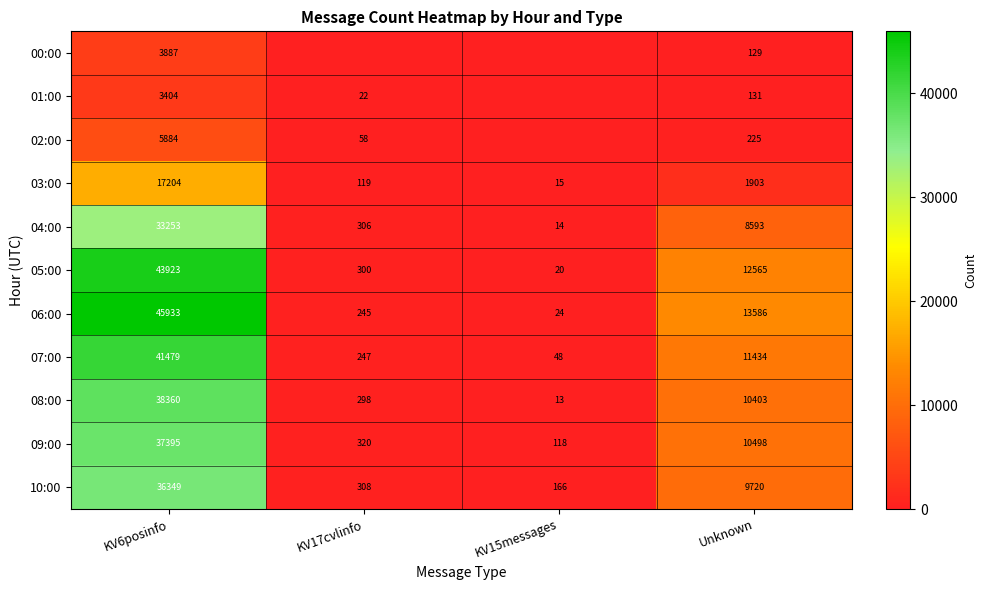

The value of 05:00 at KV17cvlinfo is 300. True or false?

True